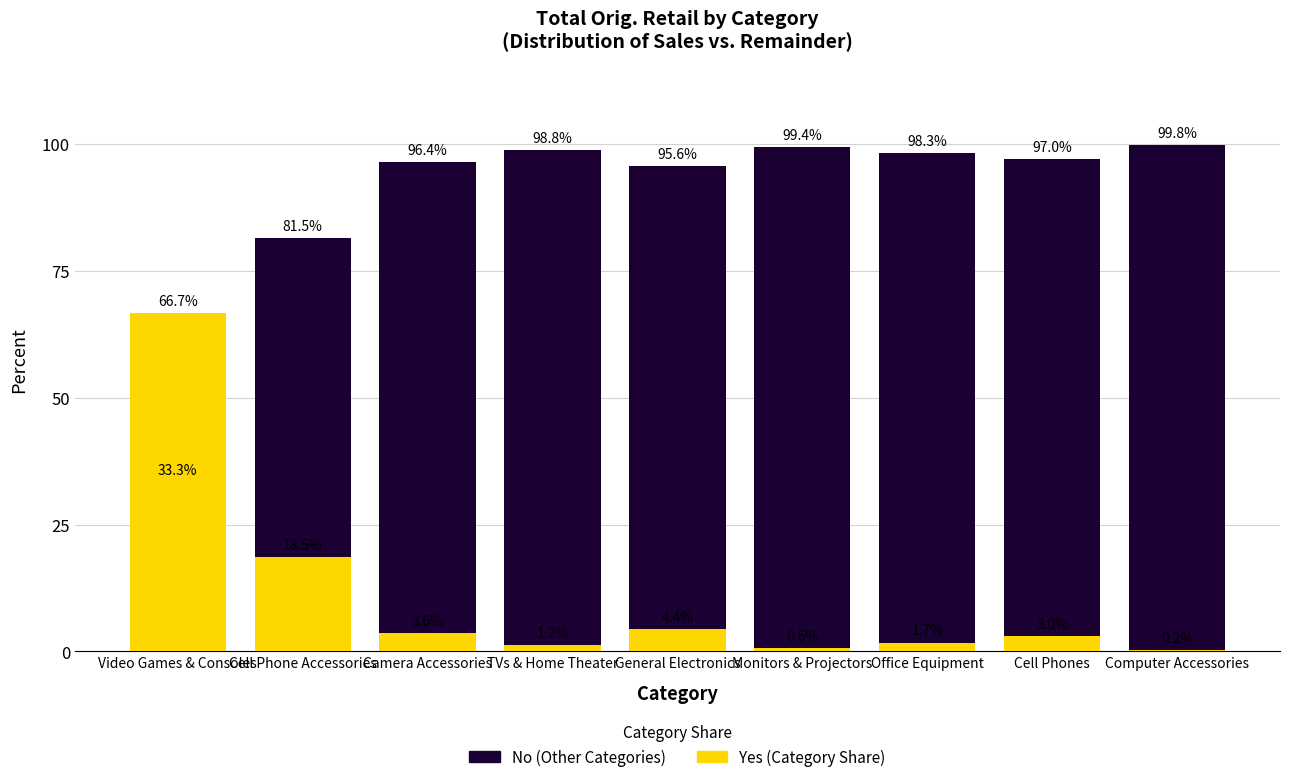

How many bars are there in each group?

2